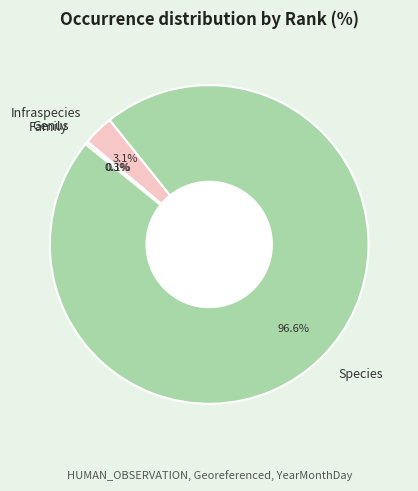

To the nearest percent, what is the average slice percentage?

25%